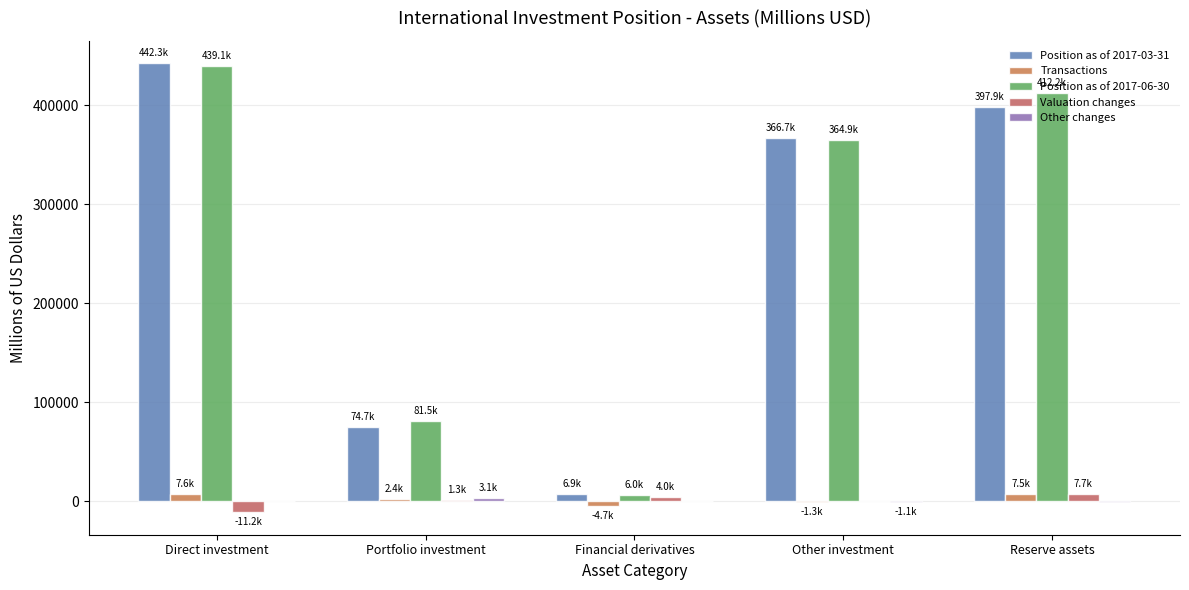

Reading left to right, what are all the values shown in this chart?

Position as of 2017-03-31: Direct investment=442286.1	Portfolio investment=74665.9	Financial derivatives=6884.7	Other investment=366706.7	Reserve assets=397907.1
Transactions: Direct investment=7624.1	Portfolio investment=2383.2	Financial derivatives=-4748.2	Other investment=-1277.3	Reserve assets=7549.8
Position as of 2017-06-30: Direct investment=439122.1	Portfolio investment=81489.0	Financial derivatives=6006.4	Other investment=364914.2	Reserve assets=412239.3
Valuation changes: Direct investment=-11189.5	Portfolio investment=1343.2	Financial derivatives=4004.5	Other investment=632.6	Reserve assets=7703.0
Other changes: Direct investment=401.4	Portfolio investment=3096.7	Financial derivatives=-134.6	Other investment=-1147.7	Reserve assets=-920.5